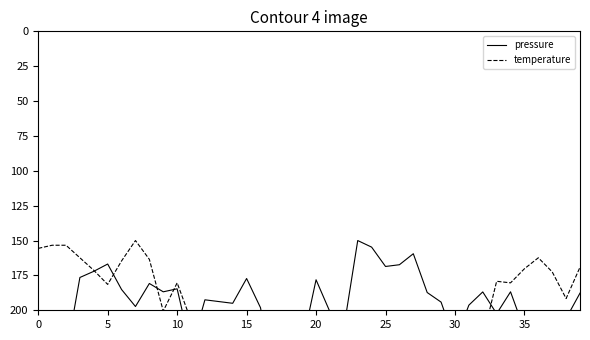

Does the chart have visible grid lines?

No